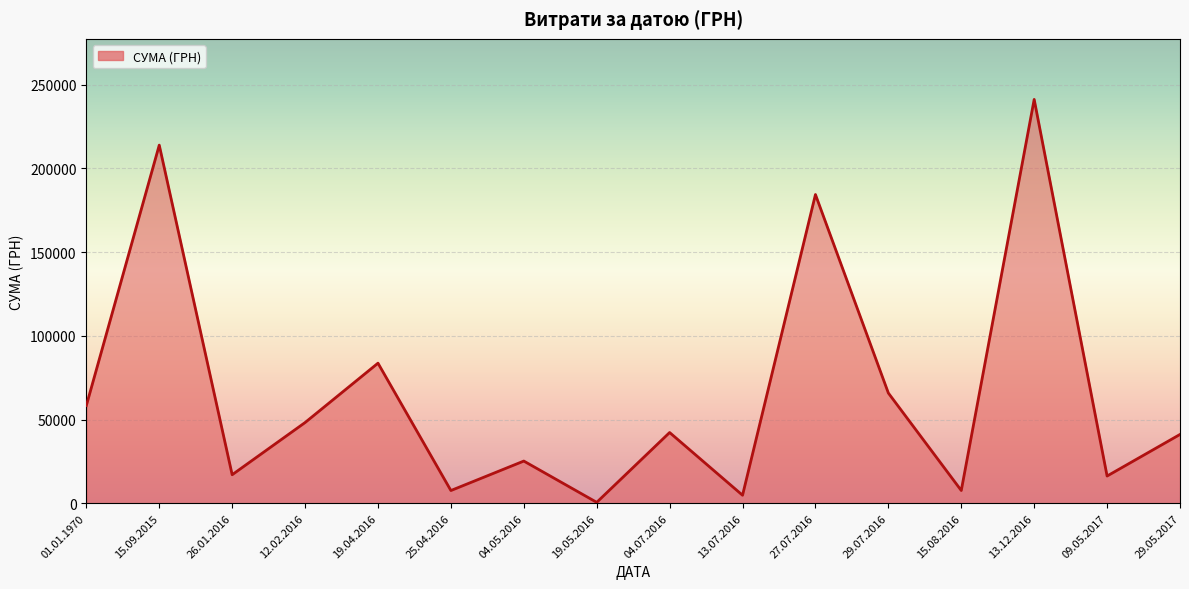

Is it true that the value at 04.05.2016 is 25194.0?

True